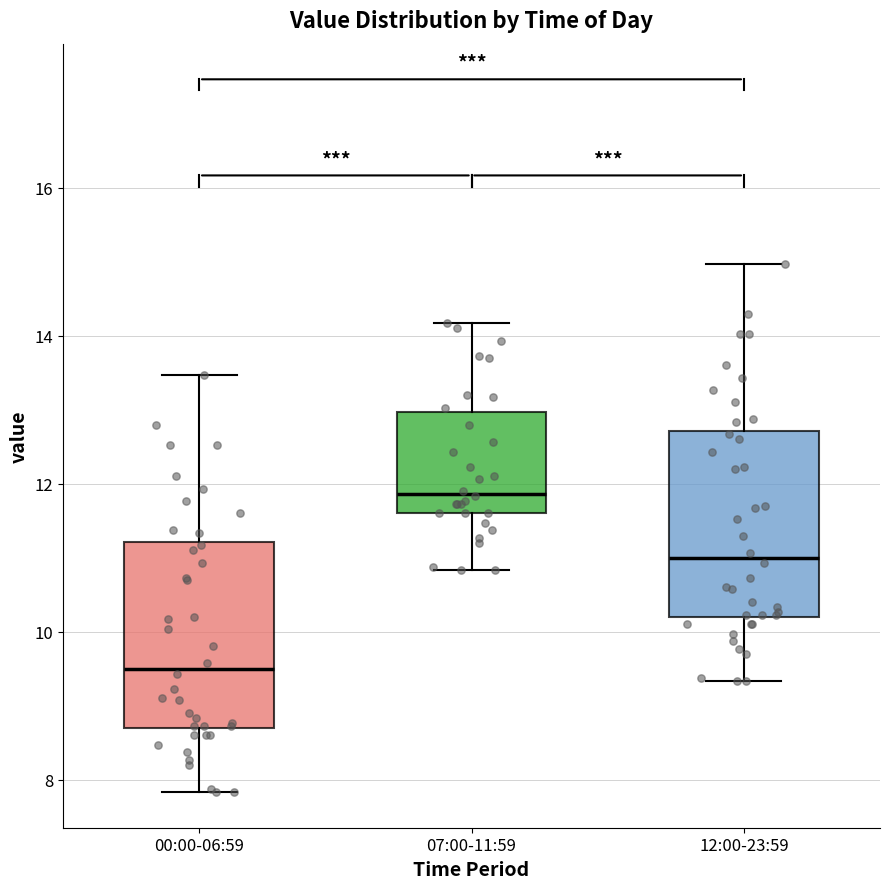

Reading left to right, read every box against the y-axis: the position of its median line, the range the box covers, and the ends of its whiskers. The values are not printed on the chart, so give them approximately, as read against the axis.

00:00-06:59: median 9.6, box 8.6 to 11.2, whiskers 7.8 to 13.4
07:00-11:59: median 11.8, box 11.6 to 13.0, whiskers 10.8 to 14.2
12:00-23:59: median 11.0, box 10.2 to 12.8, whiskers 9.4 to 15.0